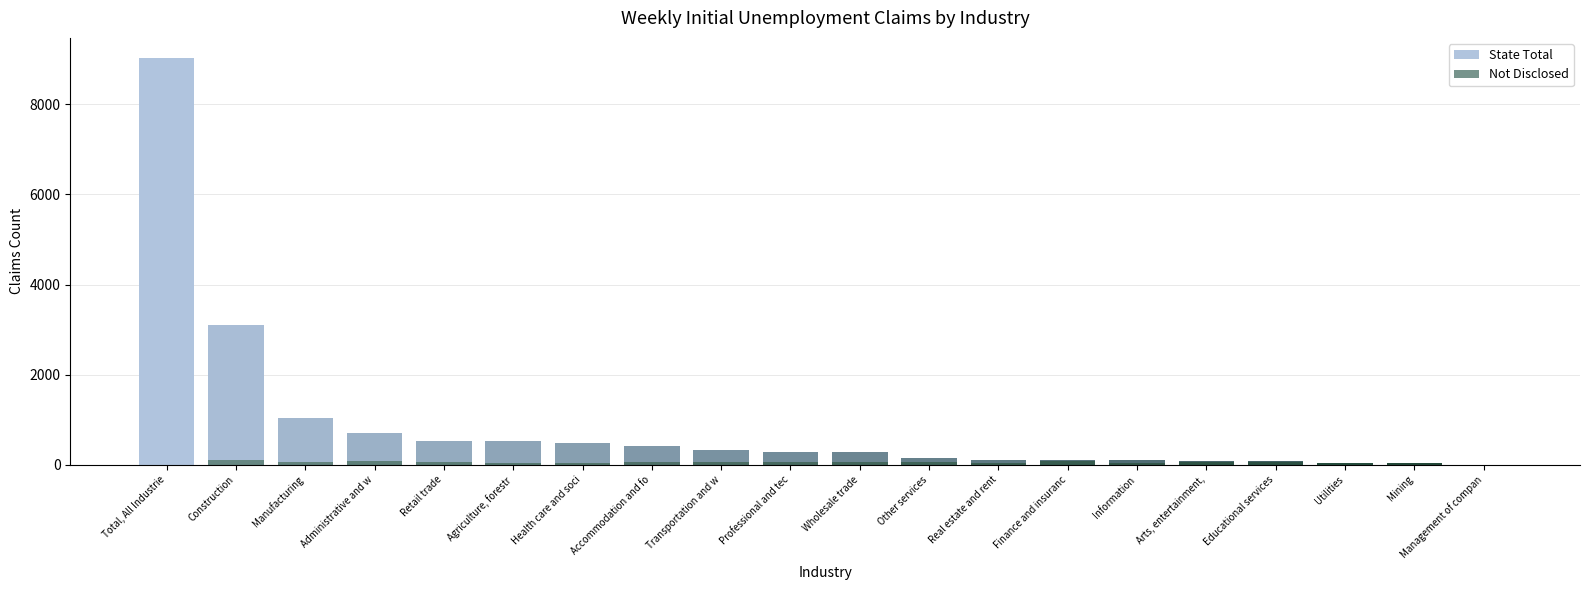

True or false: State Total has a value of 330 at Transportation and w.

True